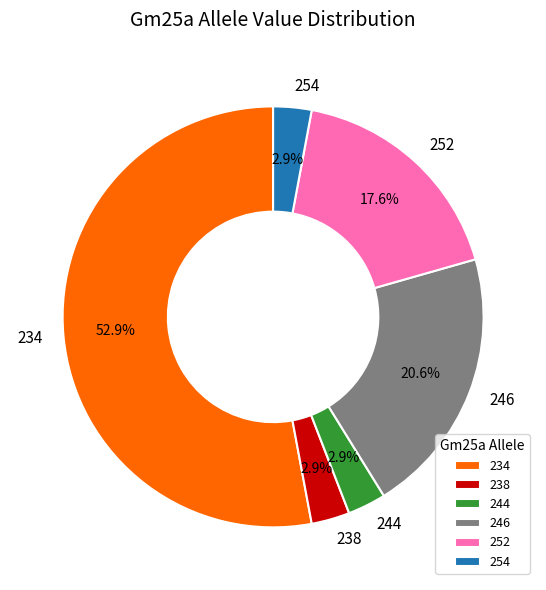

Combined, do 234 and 238 account for over 50%?

Yes